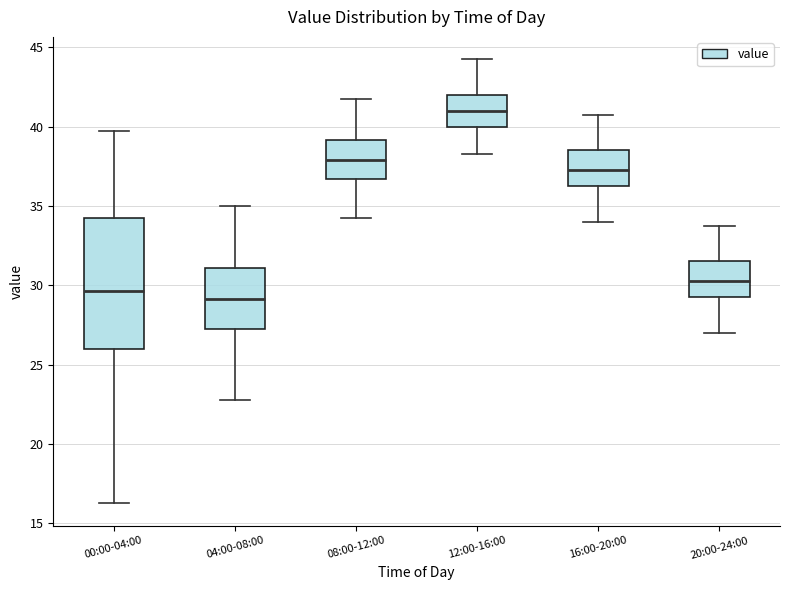

Reading left to right, read every box against the y-axis: the position of its median line, the range the box covers, and the ends of its whiskers. The values are not printed on the chart, so give them approximately, as read against the axis.

00:00-04:00: median 29.5, box 26.0 to 34.5, whiskers 16.5 to 40.0
04:00-08:00: median 29.0, box 27.5 to 31.0, whiskers 23.0 to 35.0
08:00-12:00: median 38.0, box 36.5 to 39.0, whiskers 34.5 to 42.0
12:00-16:00: median 41.0, box 40.0 to 42.0, whiskers 38.5 to 44.5
16:00-20:00: median 37.5, box 36.5 to 38.5, whiskers 34.0 to 41.0
20:00-24:00: median 30.5, box 29.5 to 31.5, whiskers 27.0 to 34.0